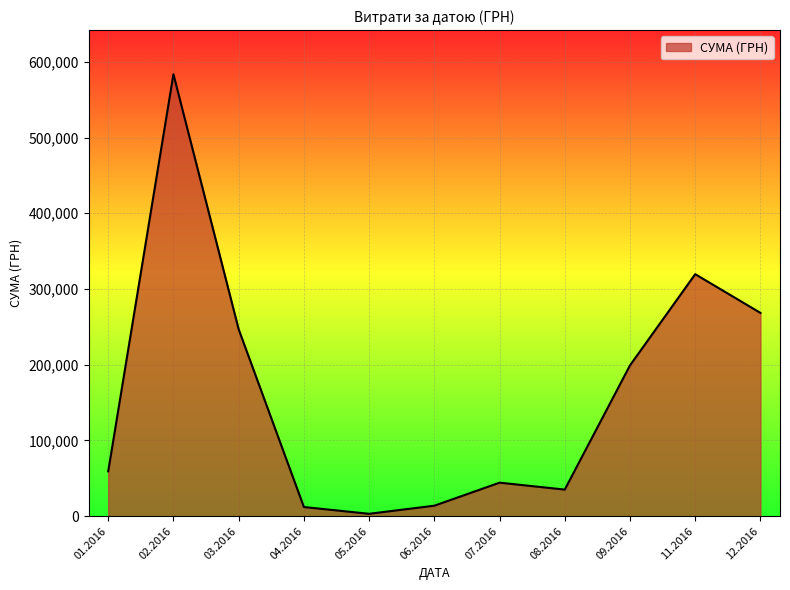

What is the difference between the maximum and minimum values?

580399.0